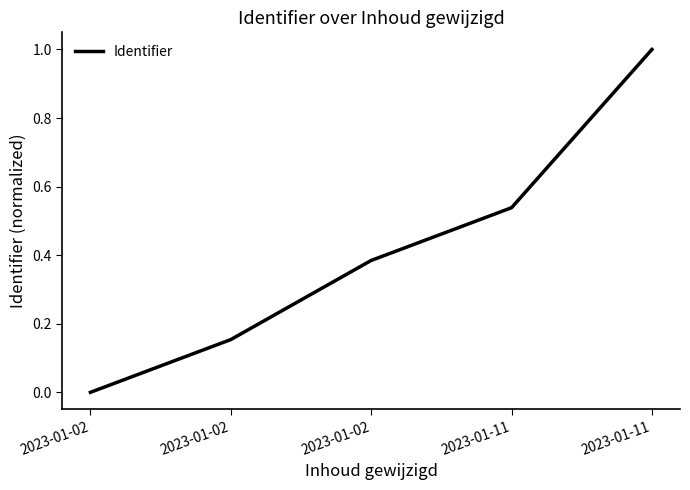

How many positive values are there?

4